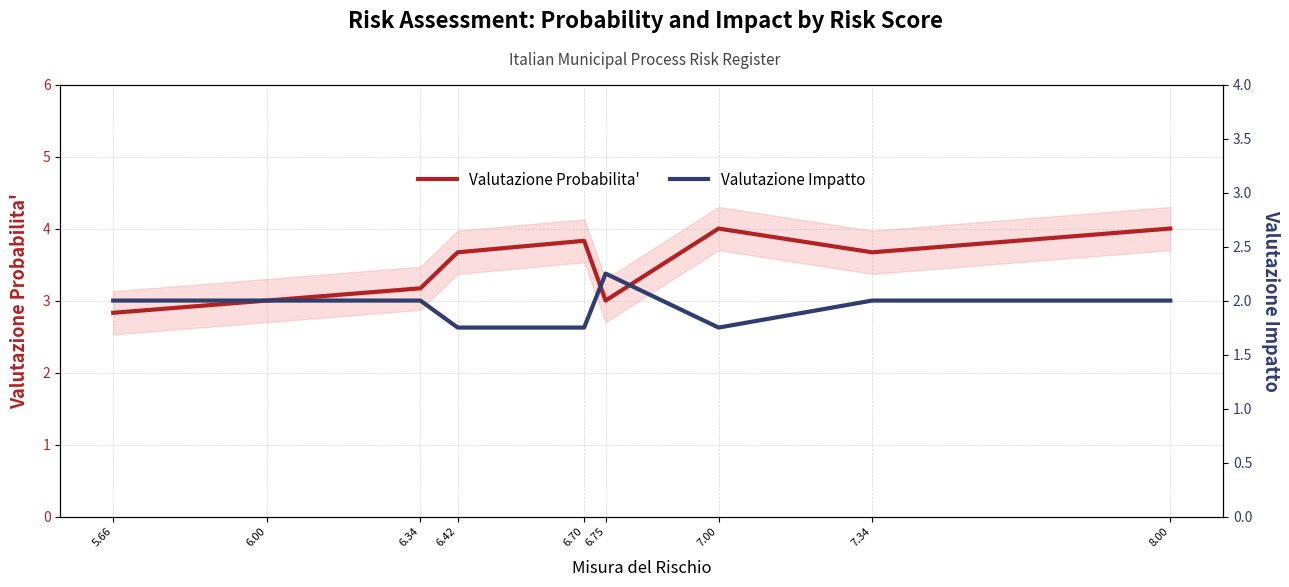

Which series has the largest range (max minus min)?

Valutazione Probabilita'